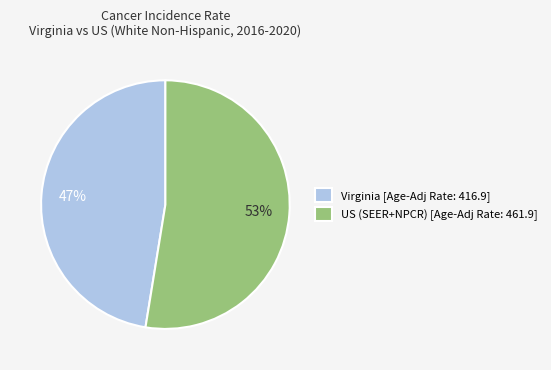

Between US (SEER+NPCR) [Age-Adj Rate: 461.9] and Virginia [Age-Adj Rate: 416.9], which is larger?

US (SEER+NPCR) [Age-Adj Rate: 461.9]